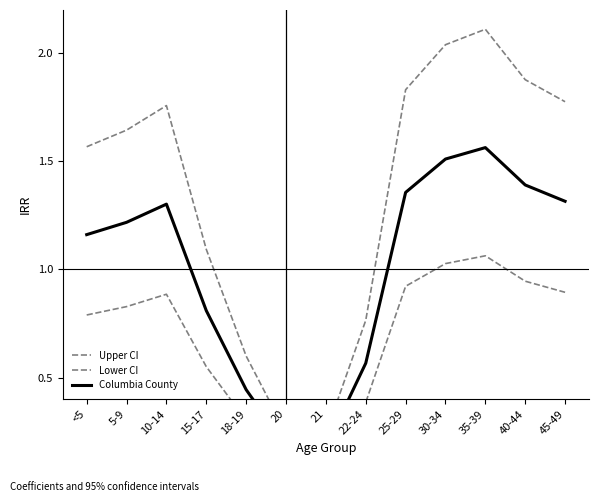

Reading left to right, transcribe all the data shown in this chart.

Upper CI: <5=1.6	5-9=1.6	10-14=1.8	15-17=1.1	18-19=0.6	20=0.2	21=0.2	22-24=0.8	25-29=1.8	30-34=2.0	35-39=2.1	40-44=1.9	45-49=1.8
Lower CI: <5=0.8	5-9=0.8	10-14=0.9	15-17=0.6	18-19=0.3	20=0.1	21=0.1	22-24=0.4	25-29=0.9	30-34=1.0	35-39=1.1	40-44=0.9	45-49=0.9
Columbia County: <5=1.2	5-9=1.2	10-14=1.3	15-17=0.8	18-19=0.4	20=0.2	21=0.2	22-24=0.6	25-29=1.4	30-34=1.5	35-39=1.6	40-44=1.4	45-49=1.3